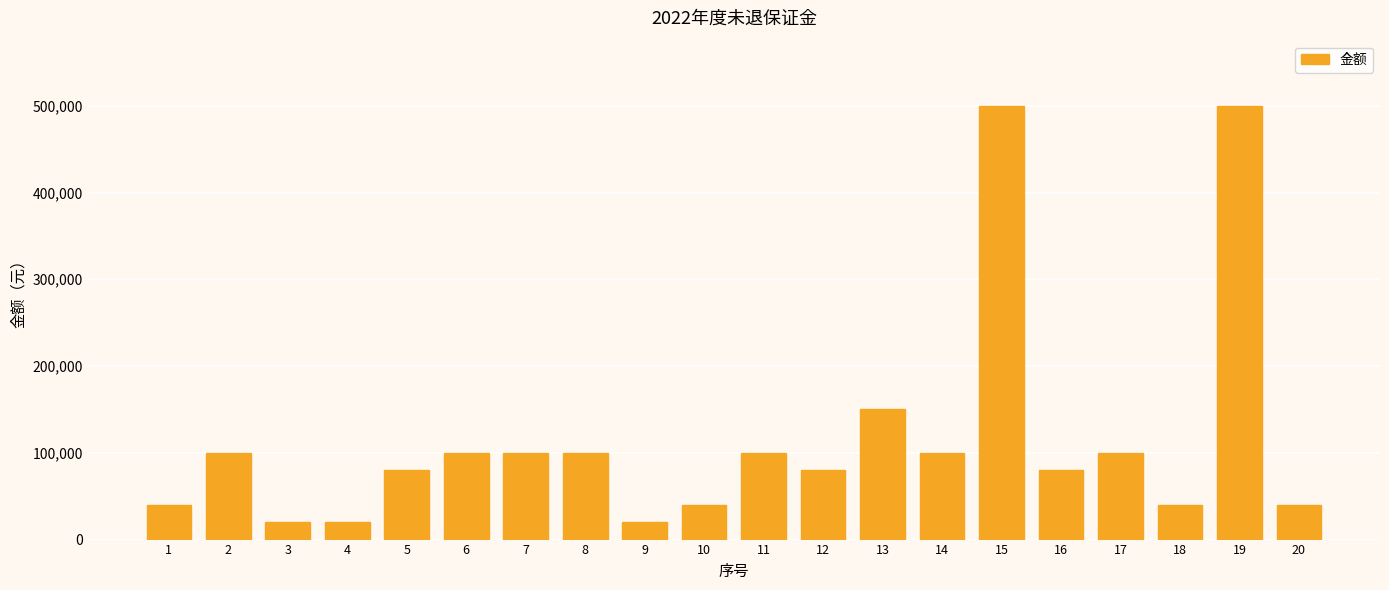

What is the value of the 4th bar from the left?

20000